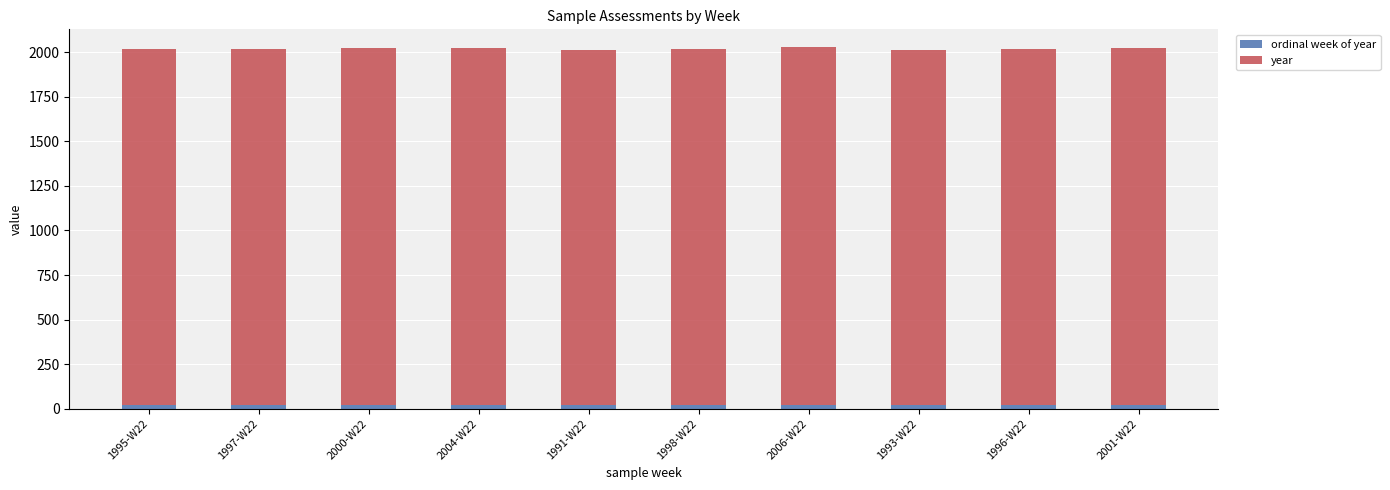

Between 1995-W22 and 1997-W22, which is larger?

1995-W22